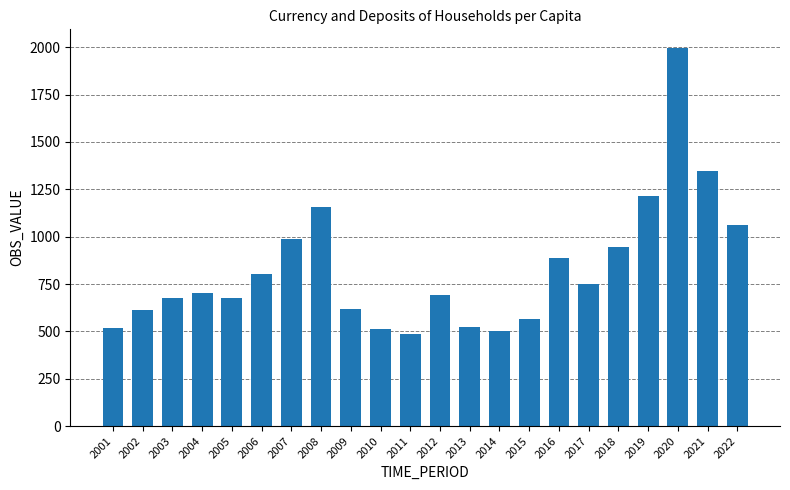

What is the sum of the values at 2004 and 2003?

1379.1